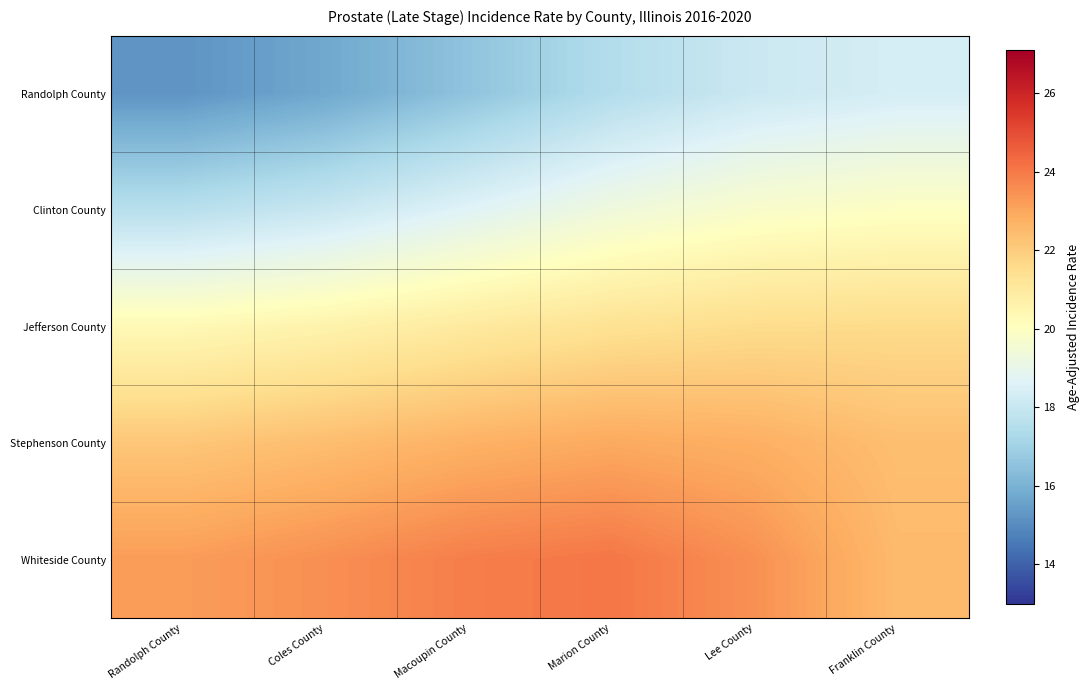

What is the minimum value shown in the chart?

15.2